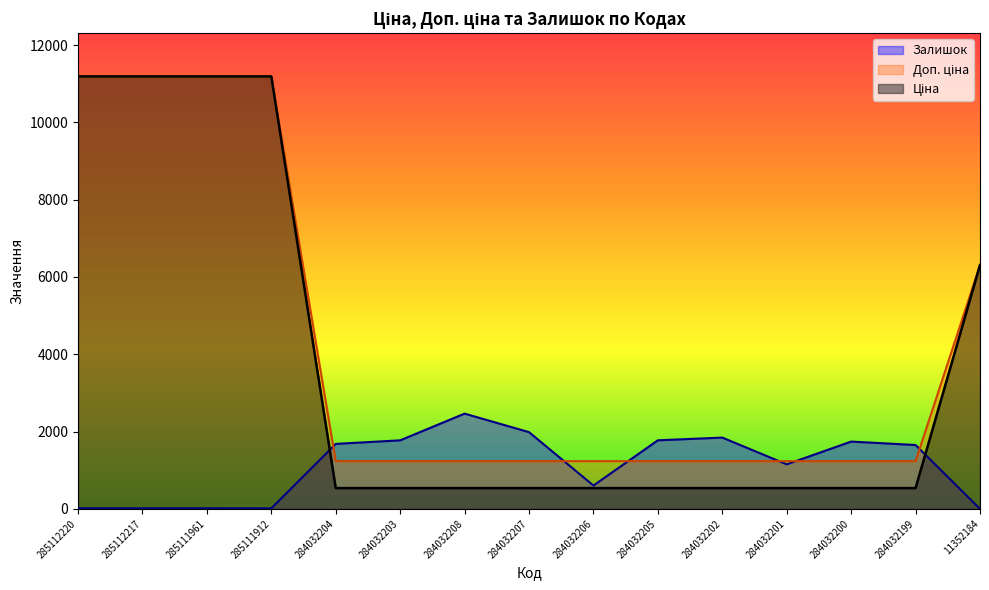

True or false: Доп. ціна and Ціна cross at least once.

False